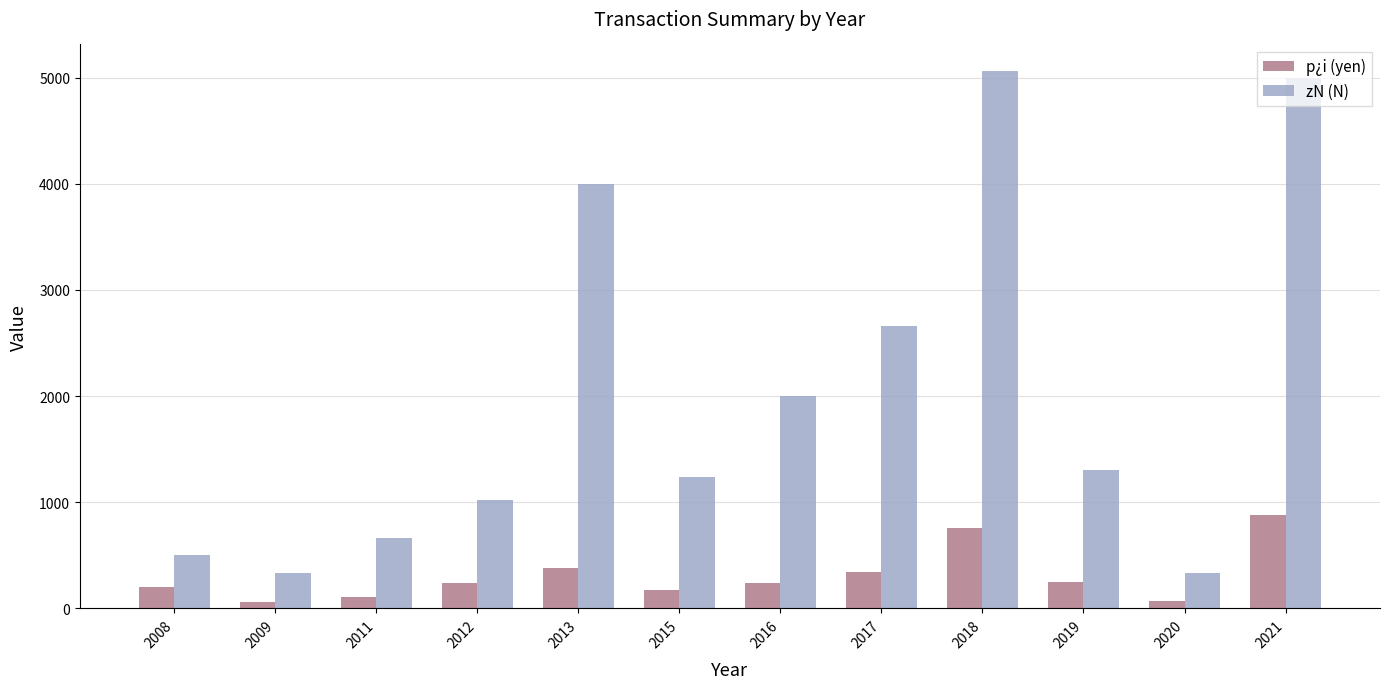

Is it true that p¿i (yen) equals 200 at 2008?

True